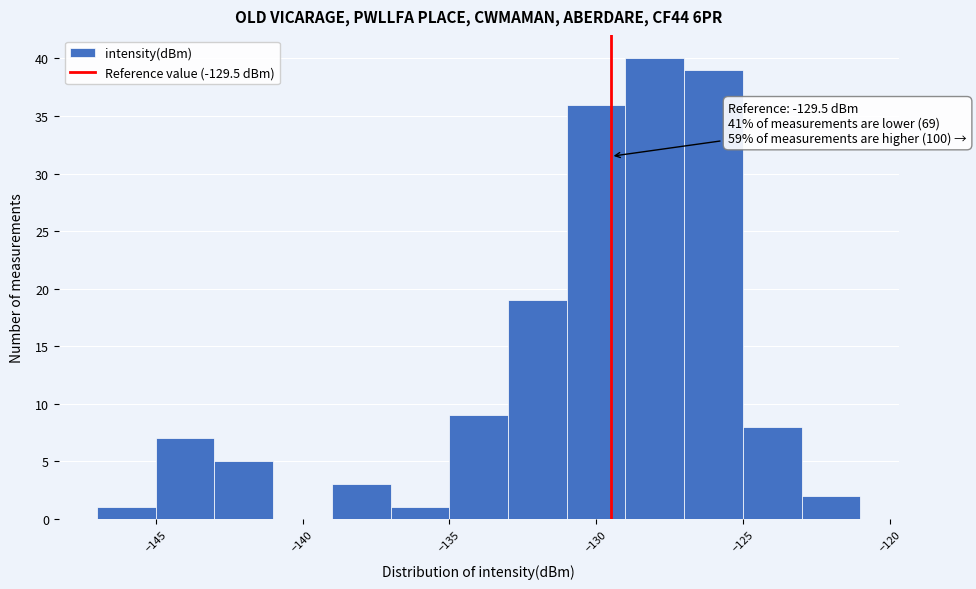

Over which range of the x-axis is the bar tallest?

-129 to -127